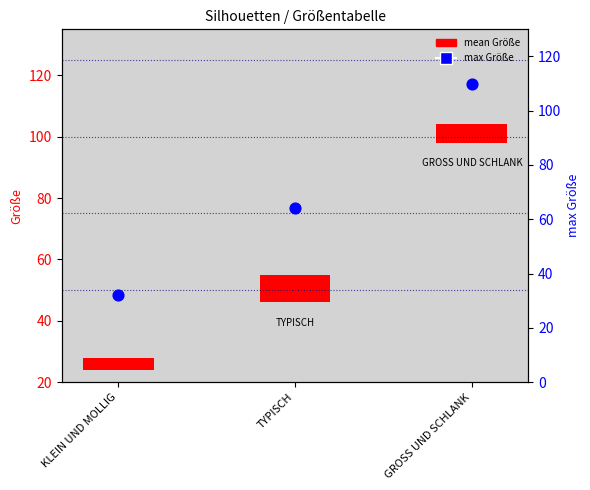

What is the total value across all series at KLEIN UND MOLLIG?

36